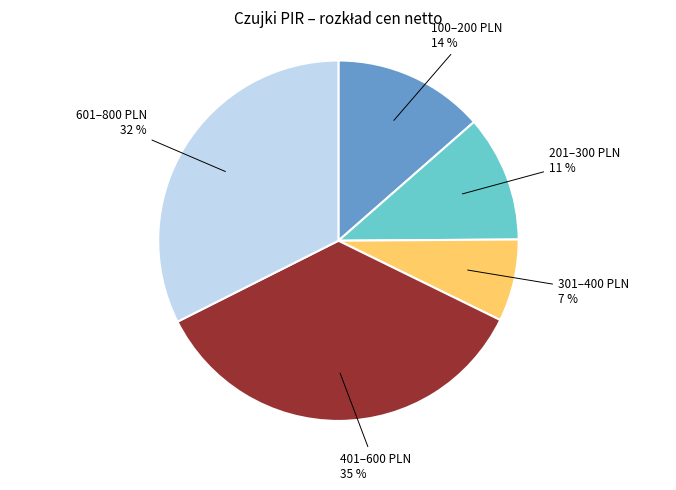

To the nearest percent, what is the average slice percentage?

20%